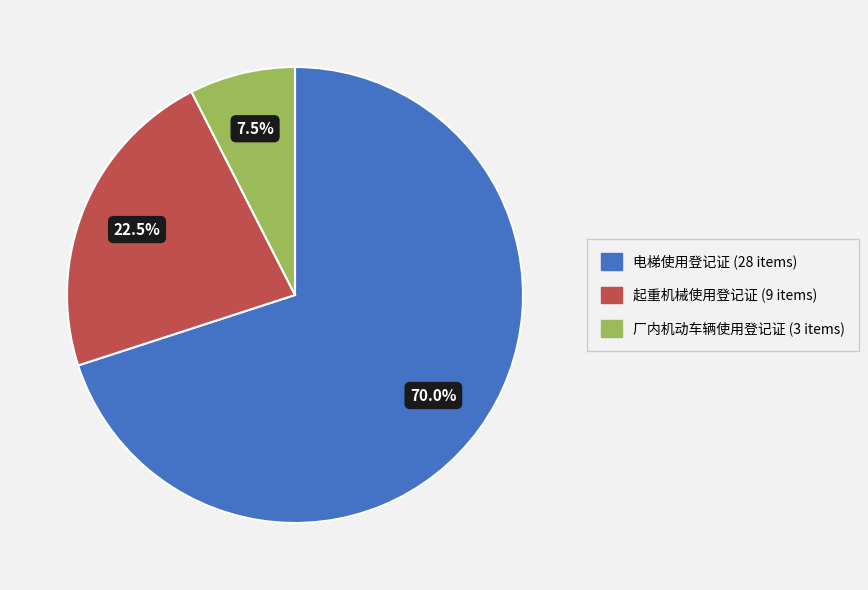

To the nearest percent, what percentage of the pie is 电梯使用登记证?

70%